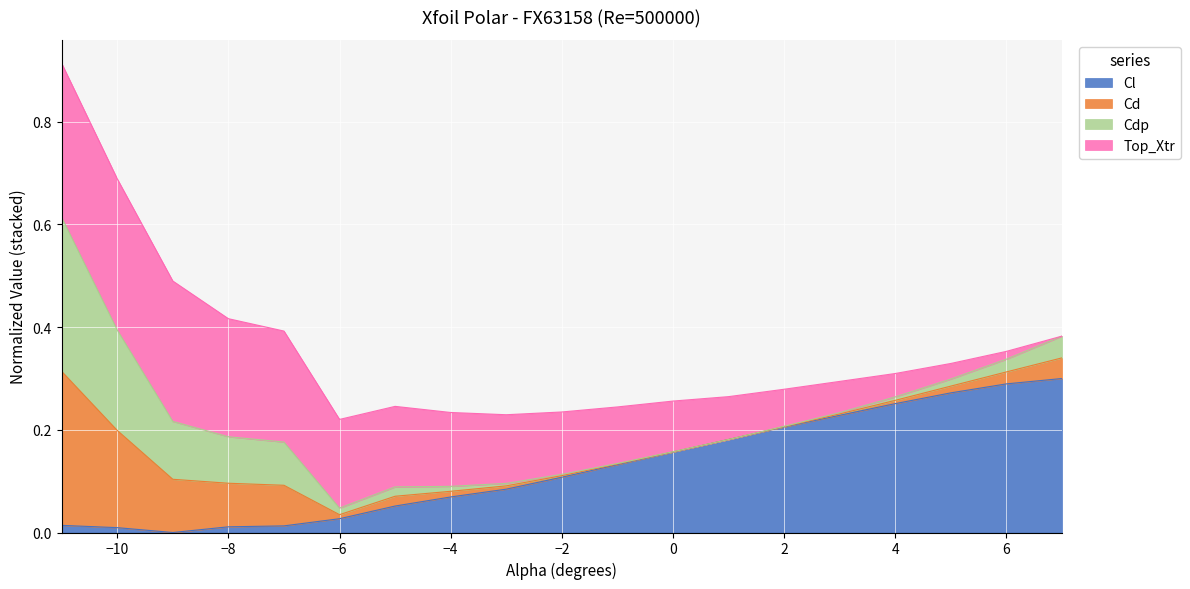

Does the chart display data point markers on the line(s)?

No